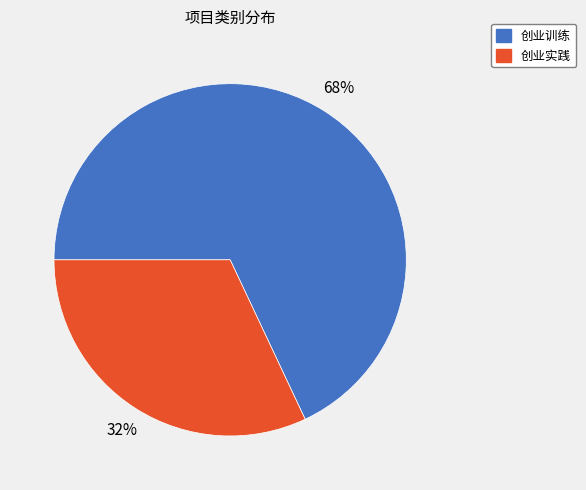

True or false: 创业实践 accounts for 32% of the total.

True